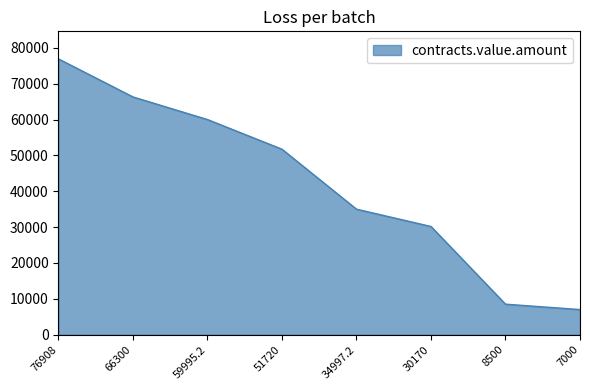

What position from the left is 7000?

8